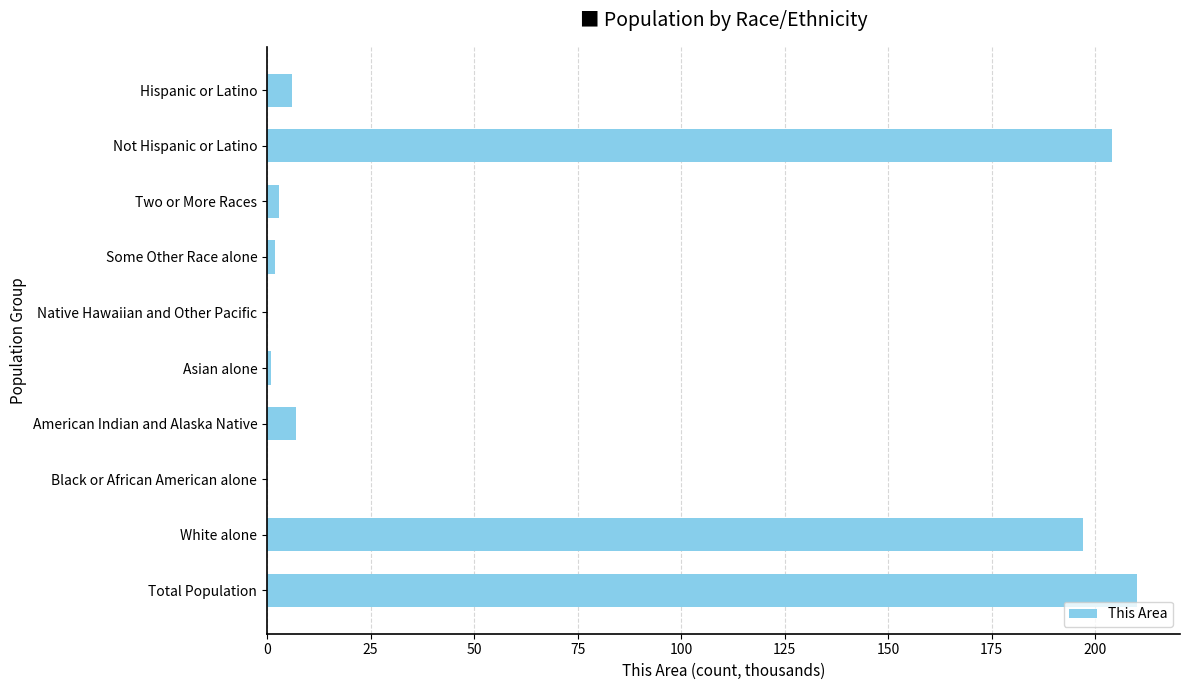

True or false: the data shows -78 at Native Hawaiian and Other Pacific.

False